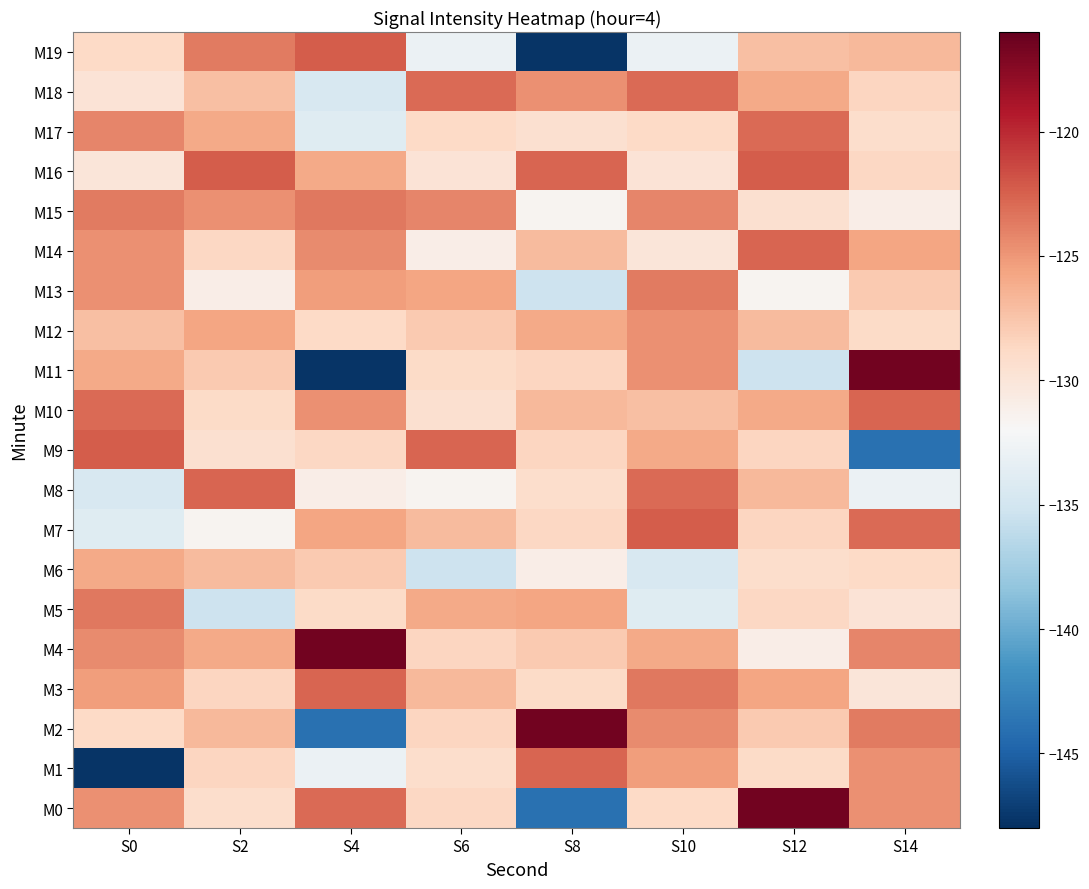

Between S2 and S8, which series saw the biggest shift?

M19